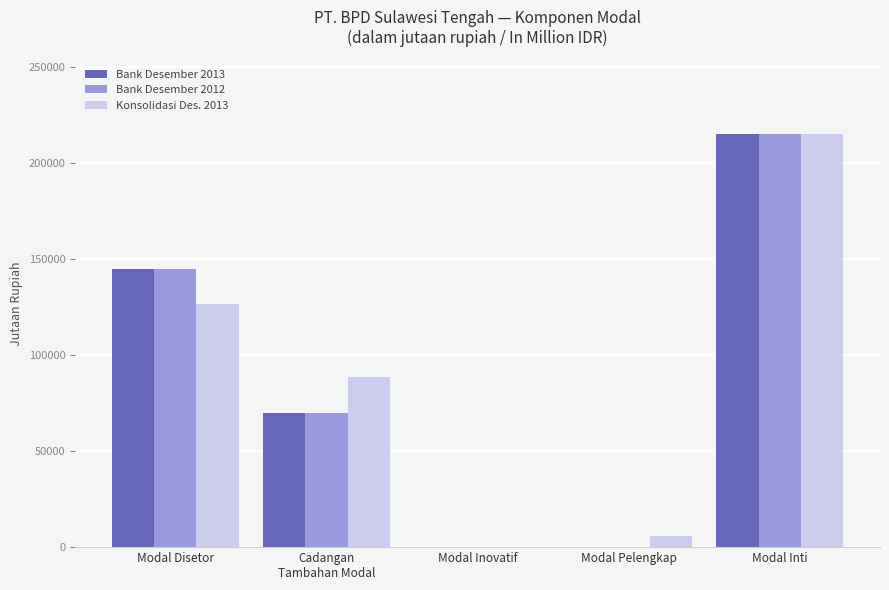

What is the total value across all series at Cadangan
Tambahan Modal?

228646